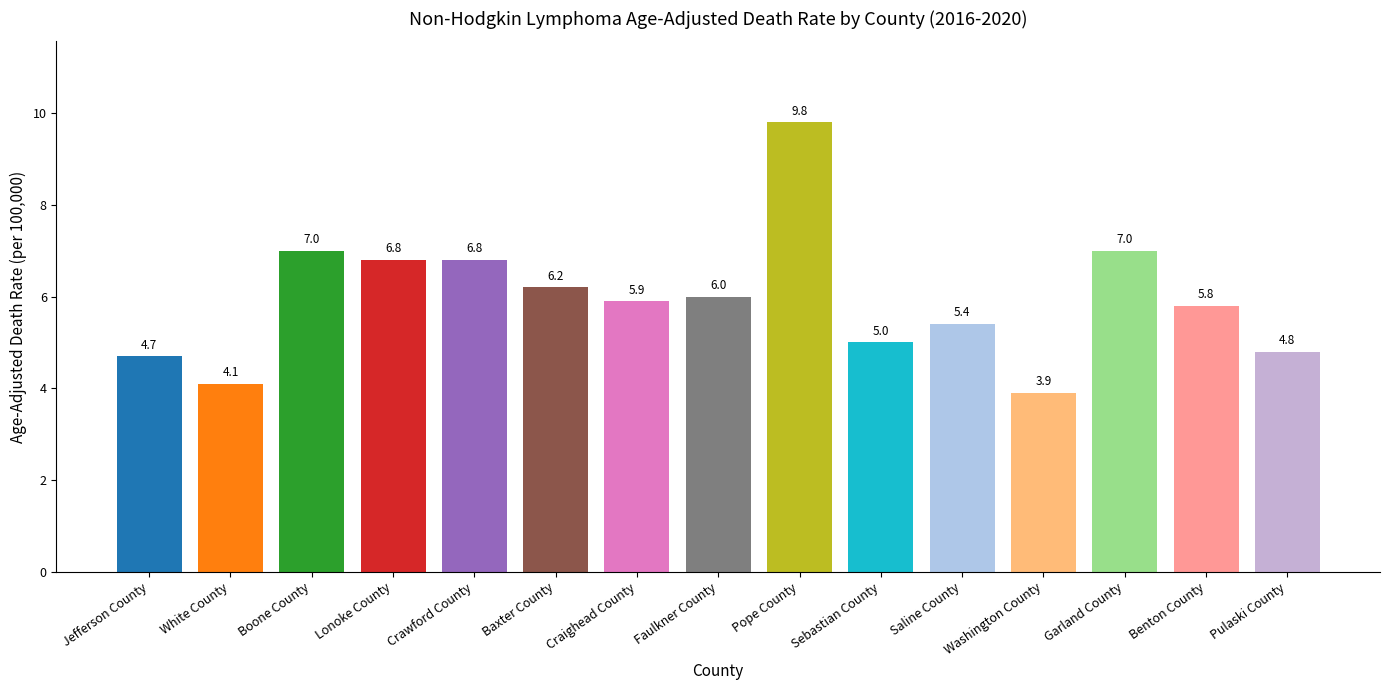

Does the chart contain any negative values?

No